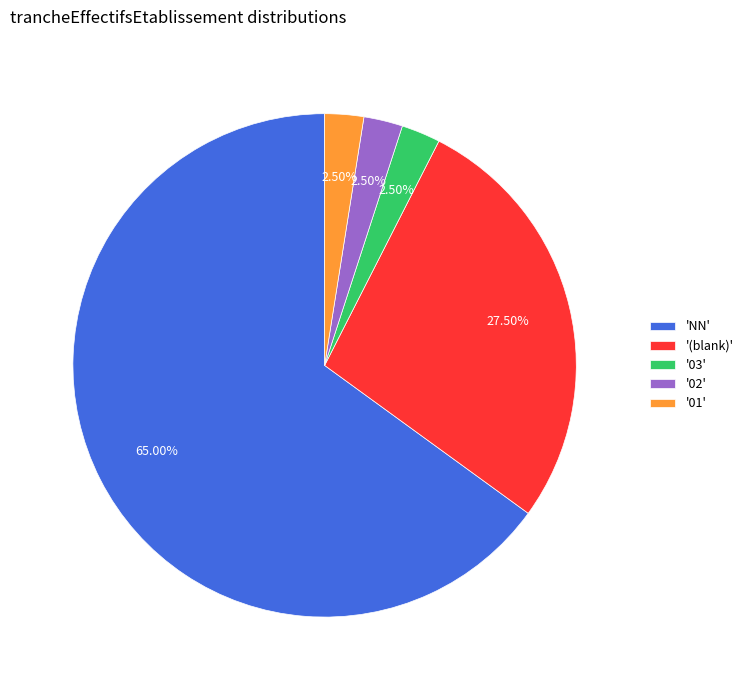

Does '01' represent more than half of the total?

No